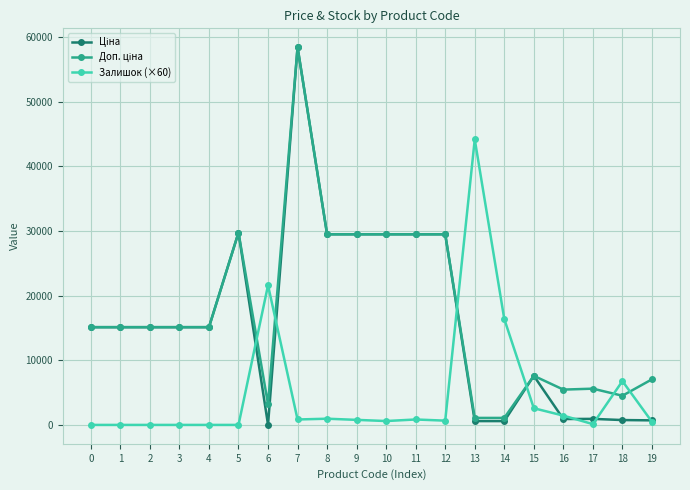

What is the maximum value shown in the chart?

58426.5